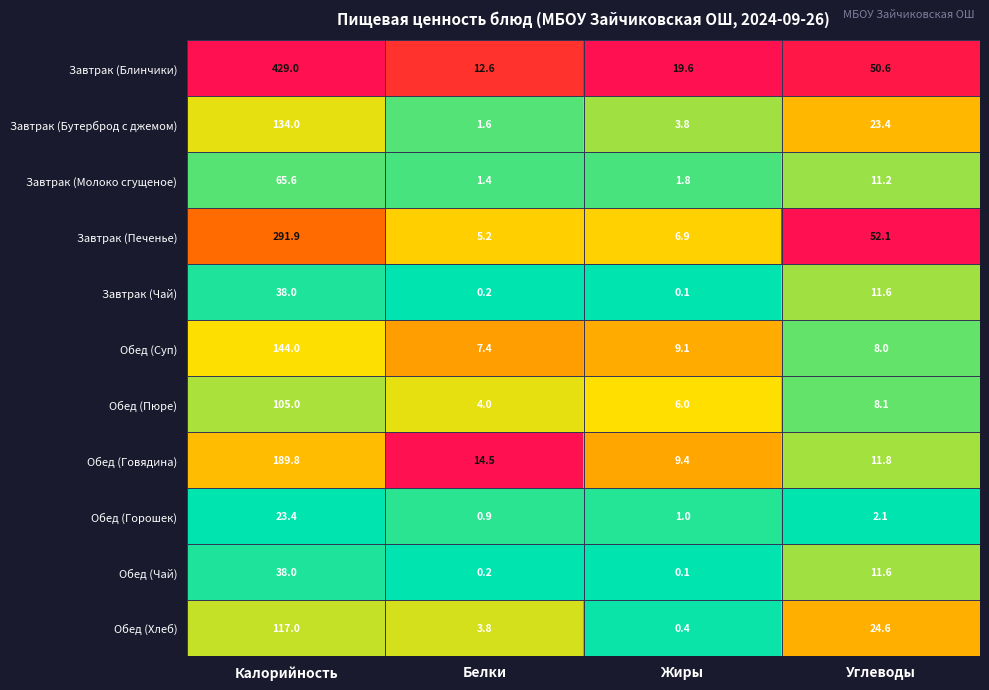

At how many categories does at least one series exceed 0?

4